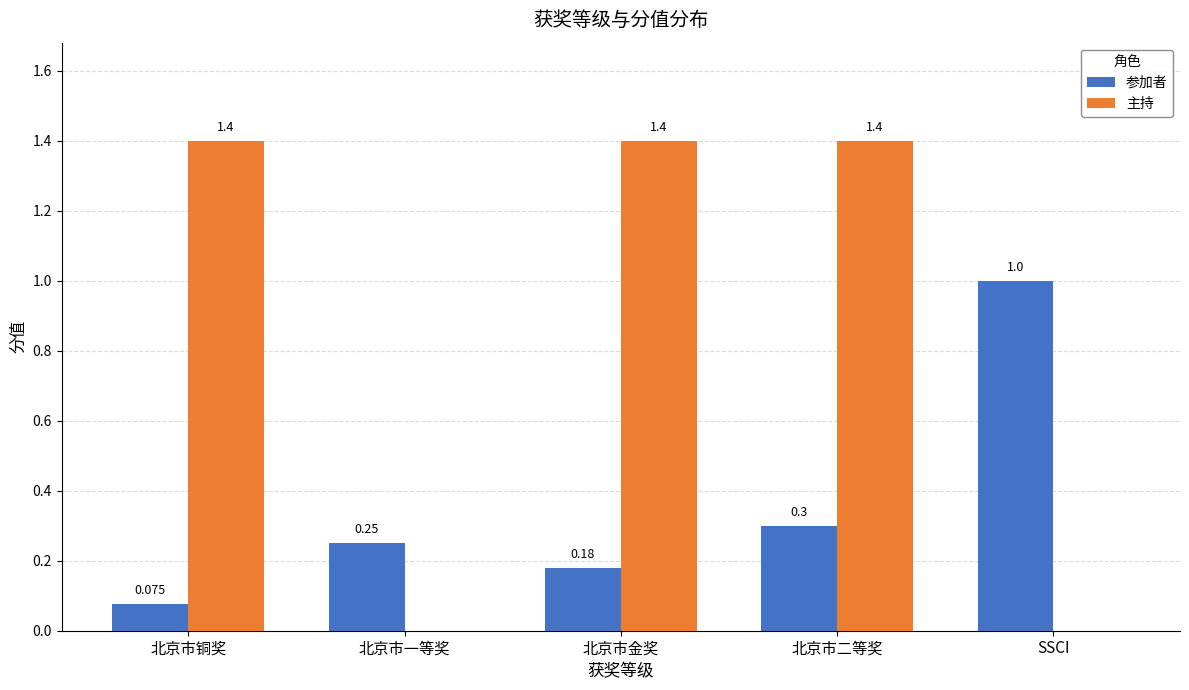

What are all the series names shown in the legend?

参加者, 主持